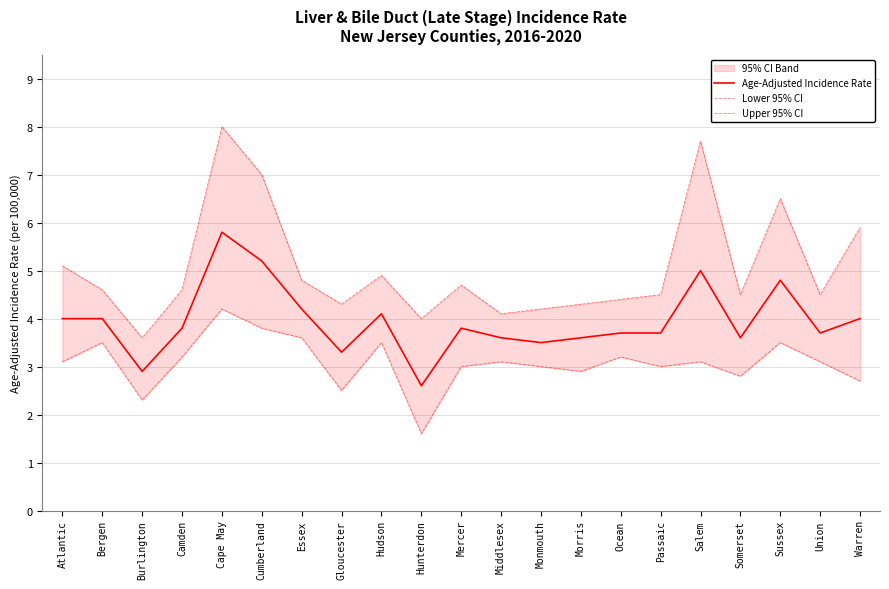

Is the value of Age-Adjusted Incidence Rate at Cape May greater than the value of Upper 95% CI at Mercer?

Yes